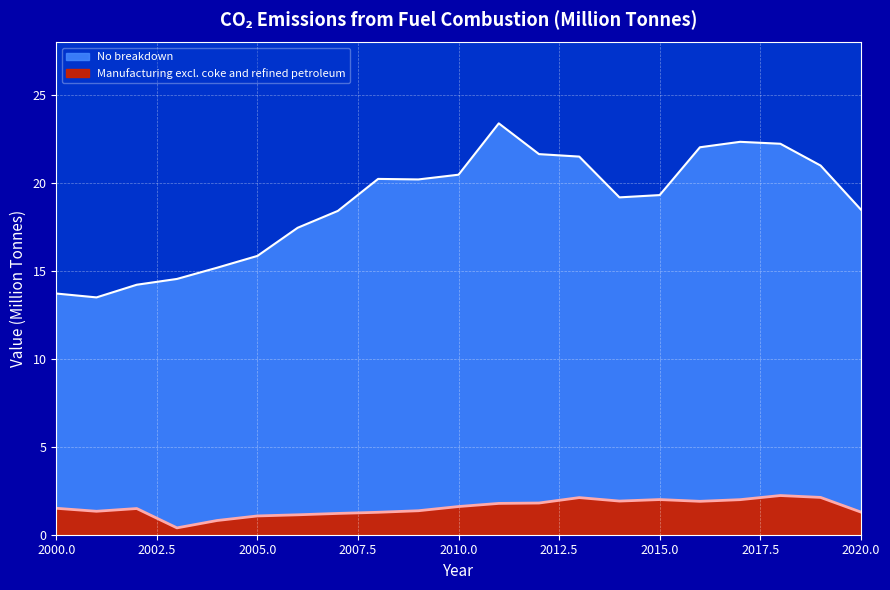

What is the spread (max minus min) of values at 2010?

18.9